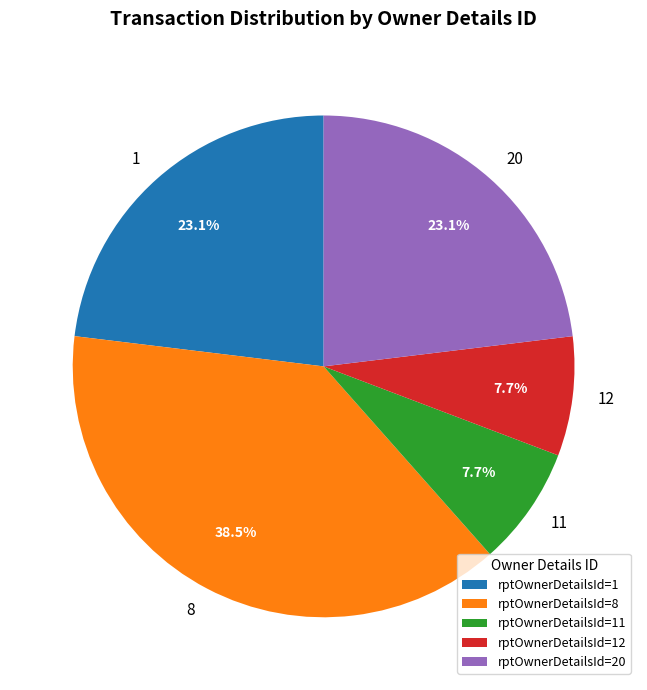

Count the number of slices in the pie.

5